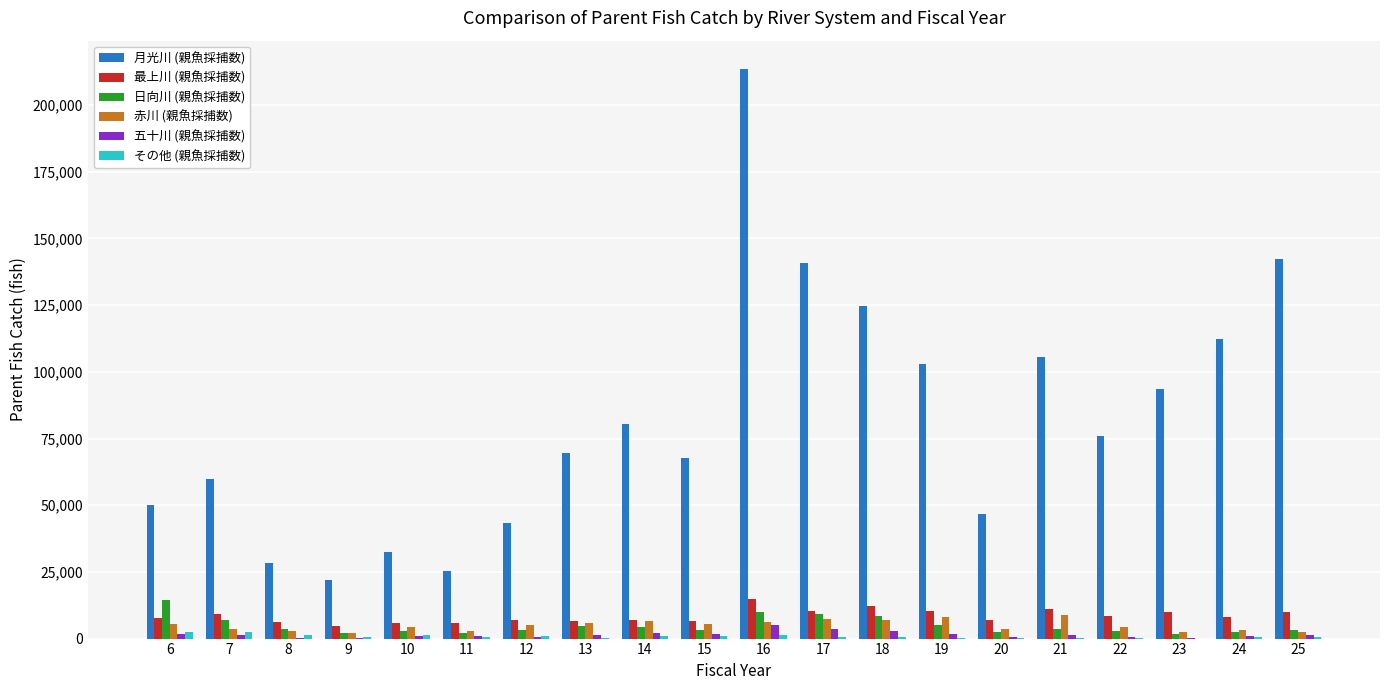

Between 8 and 21, which series saw the biggest shift?

月光川 (親魚採捕数)